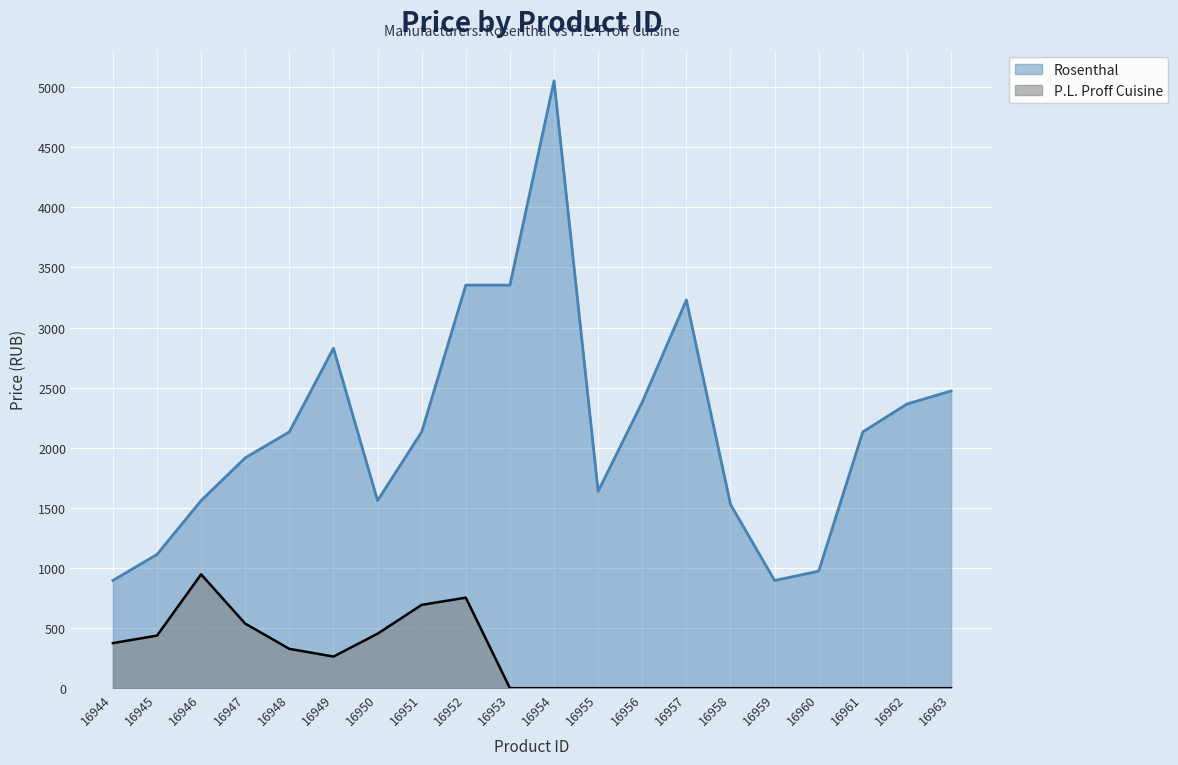

Rank the series by their average value, from highest to lowest.

Rosenthal, P.L. Proff Cuisine